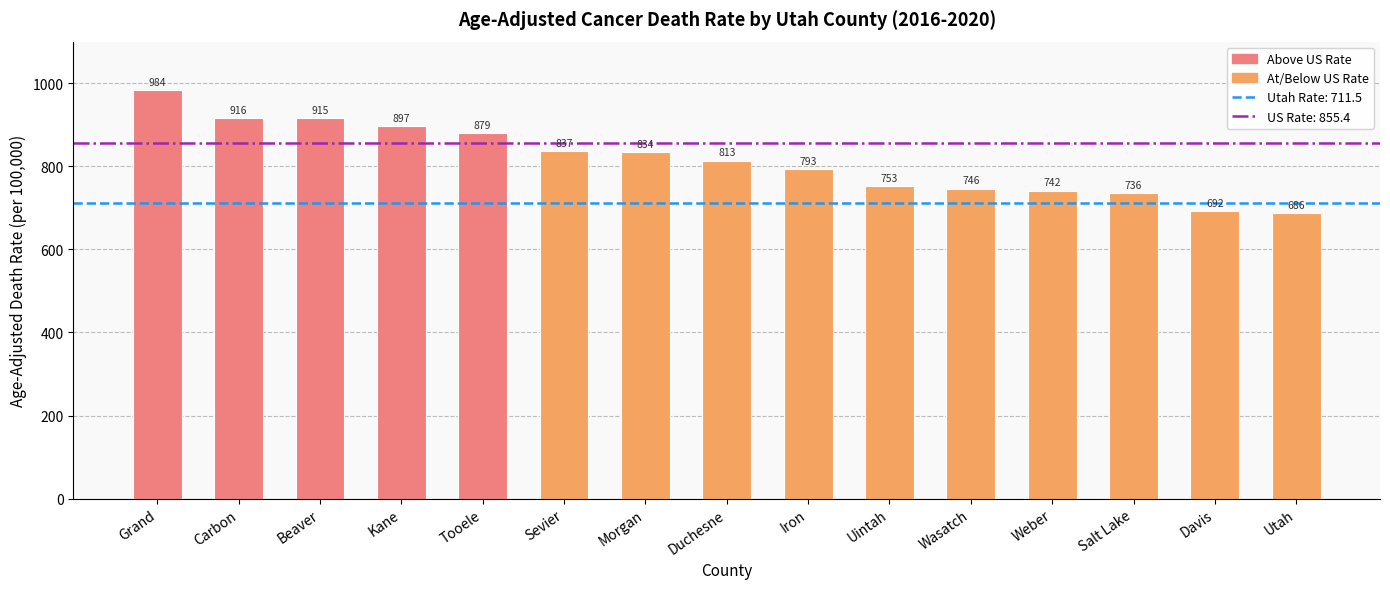

What is the minimum value shown in the chart?

686.3